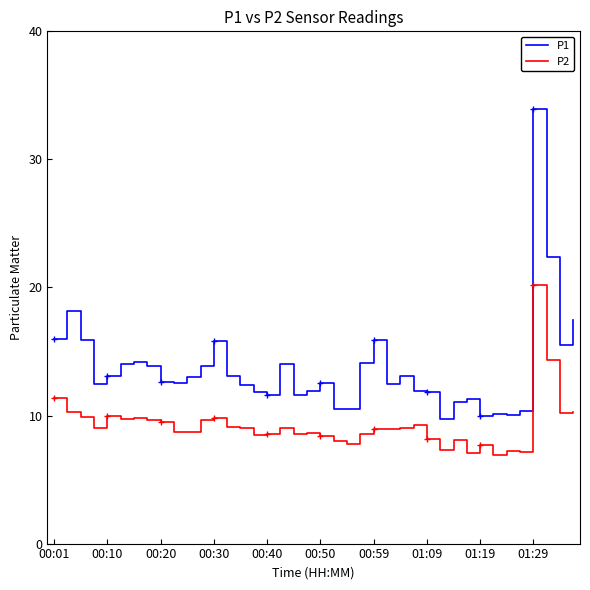

List the series in order of their overall mean, lowest first.

P2, P1